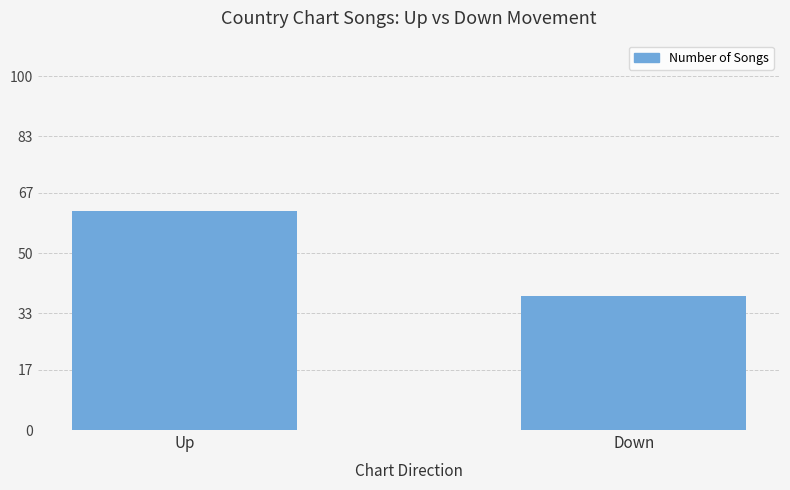

What is the change in value from Up to Down?

-24